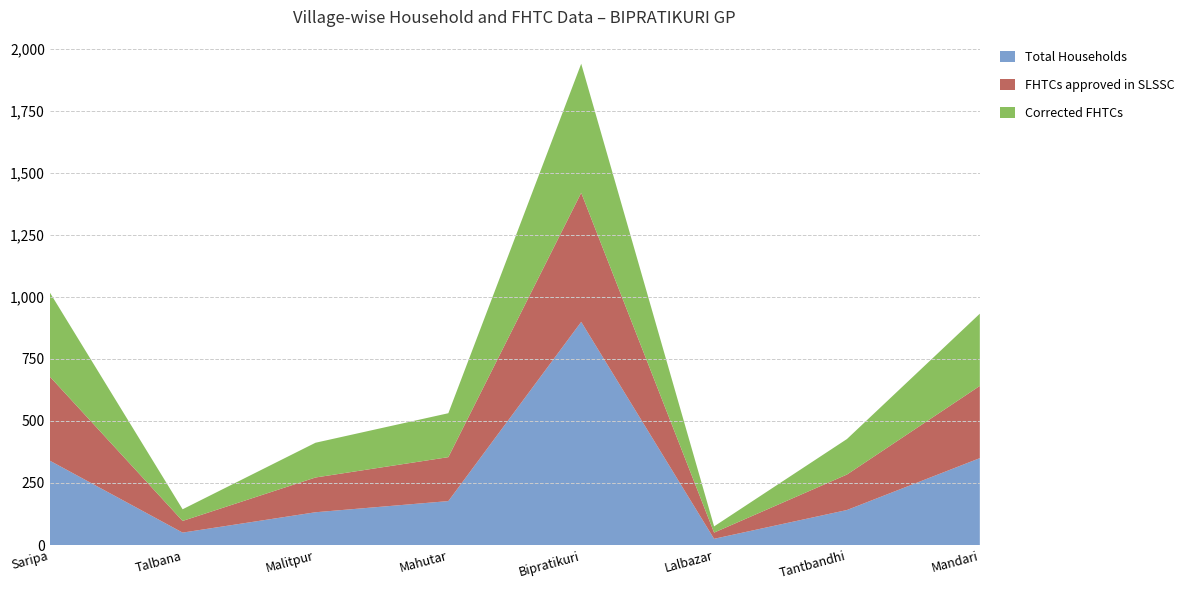

Reading left to right, list all the values displayed in this chart.

Total Households: Saripa=340	Talbana=50	Malitpur=132	Mahutar=177	Bipratikuri=899	Lalbazar=25	Tantbandhi=141	Mandari=350
FHTCs approved in SLSSC: Saripa=339	Talbana=47	Malitpur=140	Mahutar=177	Bipratikuri=520	Lalbazar=25	Tantbandhi=143	Mandari=291
Corrected FHTCs: Saripa=339	Talbana=47	Malitpur=140	Mahutar=177	Bipratikuri=520	Lalbazar=25	Tantbandhi=143	Mandari=291